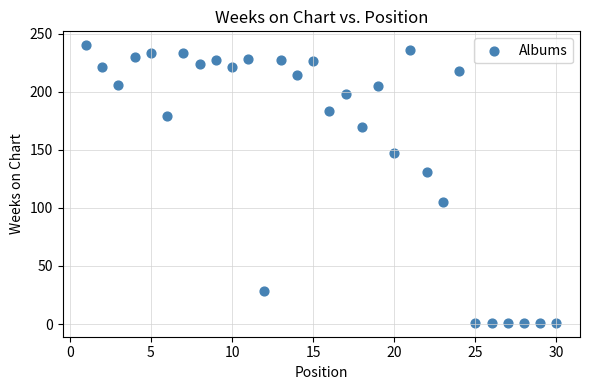

What is the range of Y values (max minus min)?

239